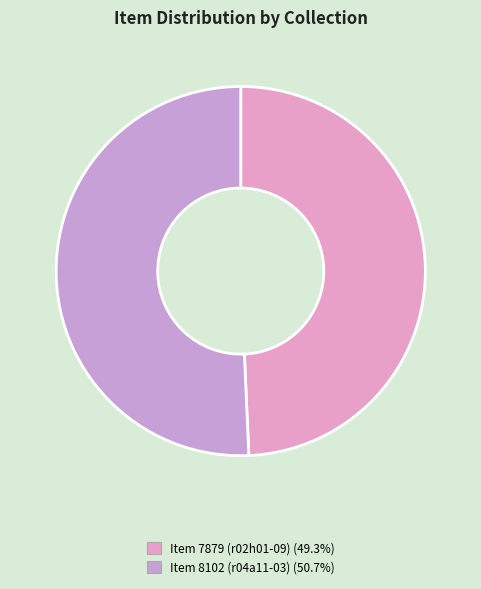

Which has a higher value, Item 8102 (r04a11-03) or Item 7879 (r02h01-09)?

Item 8102 (r04a11-03)